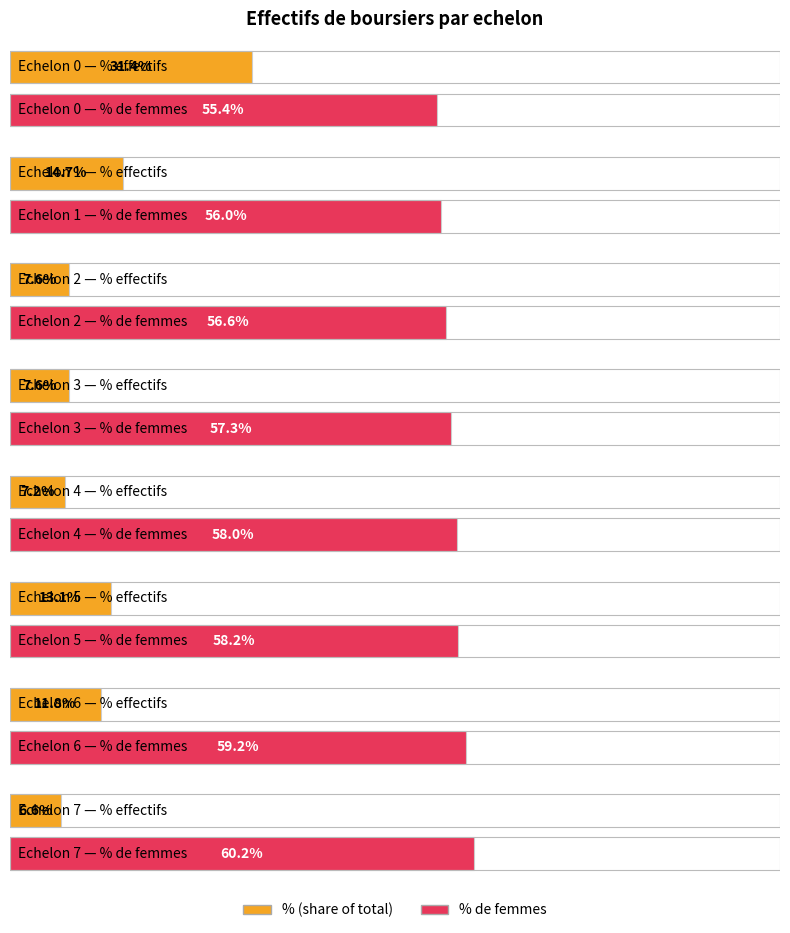

What is the total value across all series at Echelon 4?

65.2